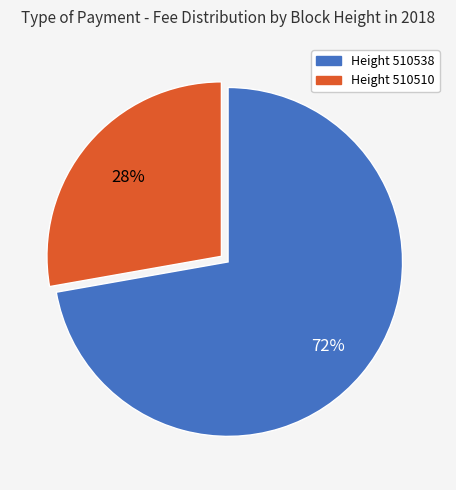

Does any single category account for the majority?

Yes